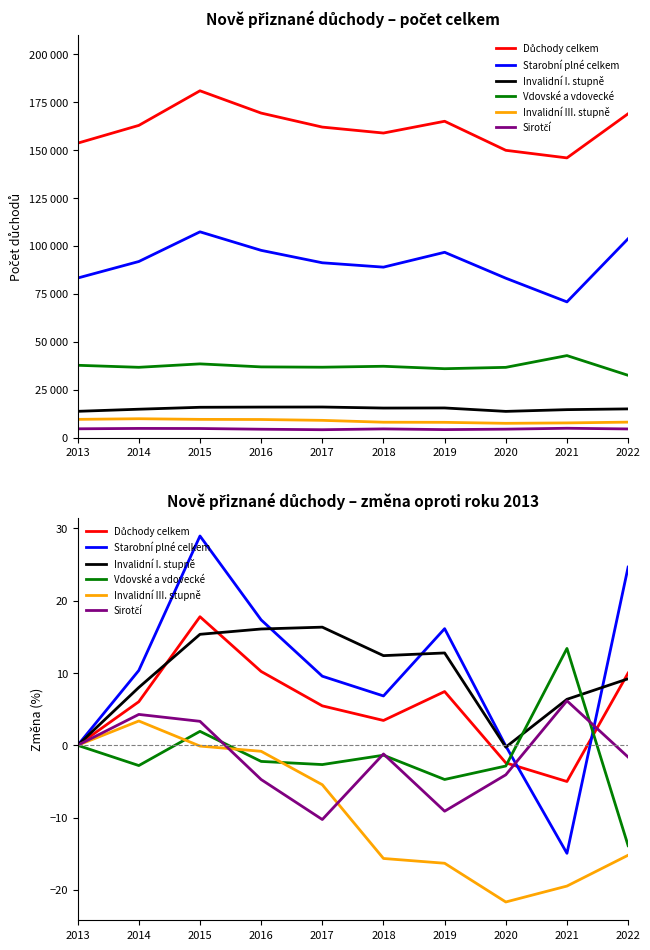

True or false: Invalidní III. stupně and Starobní plné celkem intersect in this chart.

False